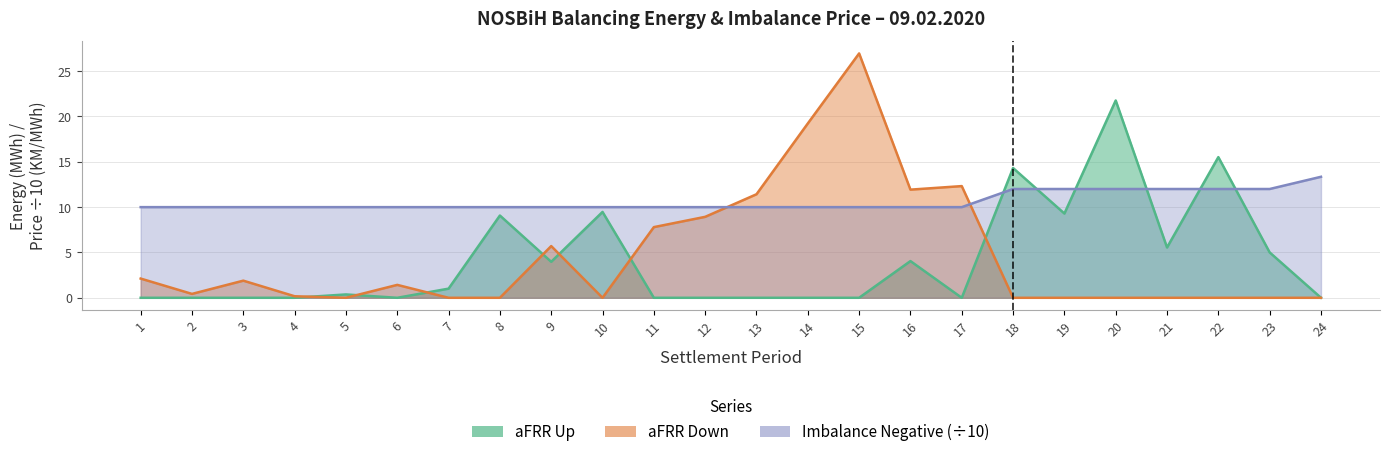

List the labels in order of aFRR Down value, largest first.

15, 14, 17, 16, 13, 12, 11, 9, 1, 3, 6, 2, 4, 5, 7, 8, 10, 18, 19, 20, 21, 22, 23, 24